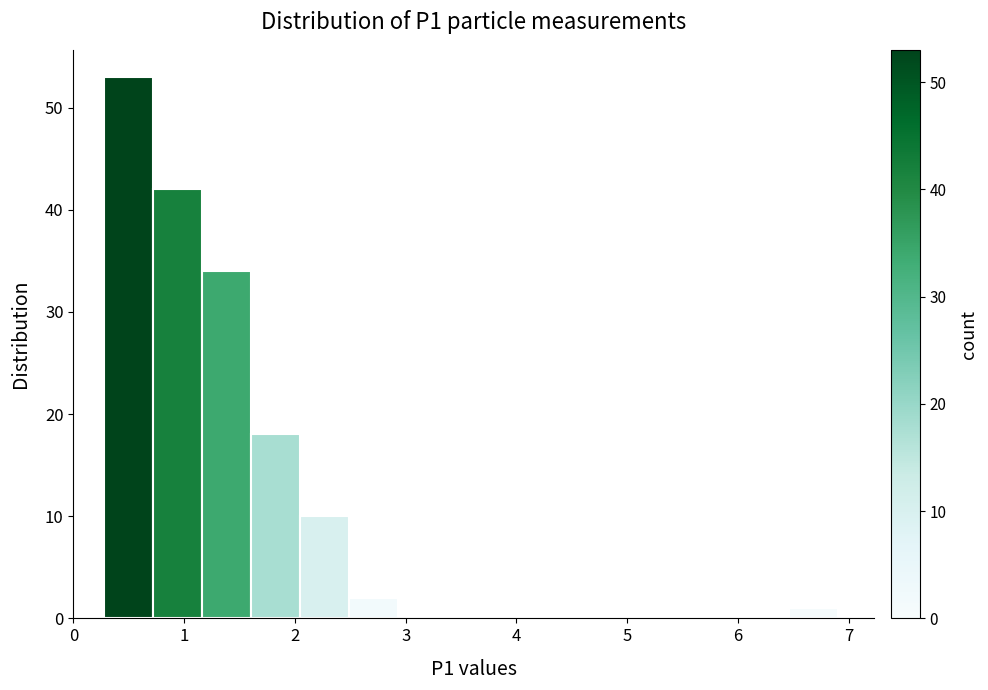

Over which range of the x-axis is the bar tallest?

0.3 to 0.7